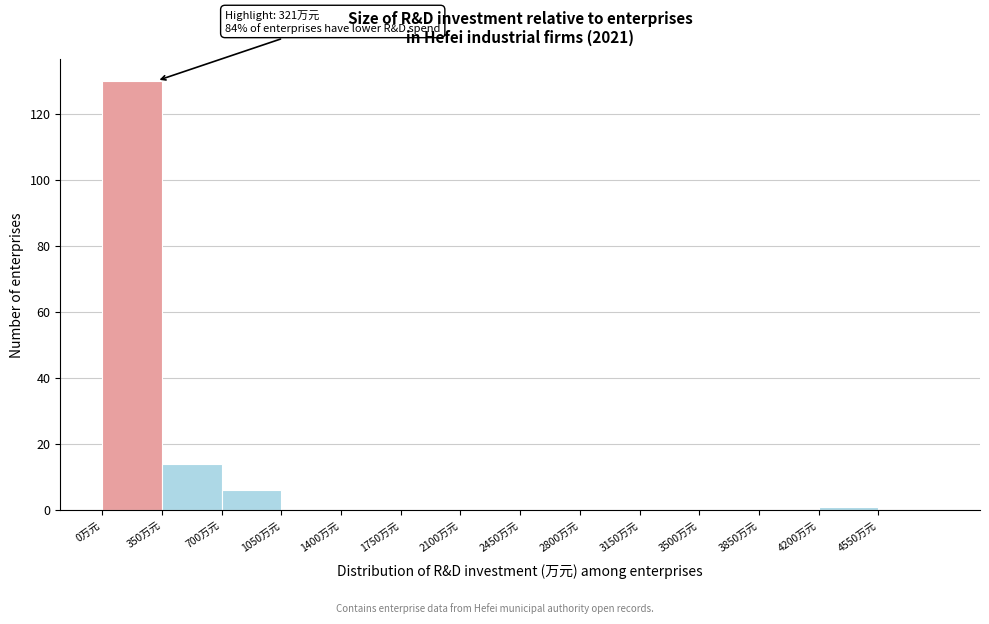

Over which range of the x-axis is the bar tallest?

0 to 350